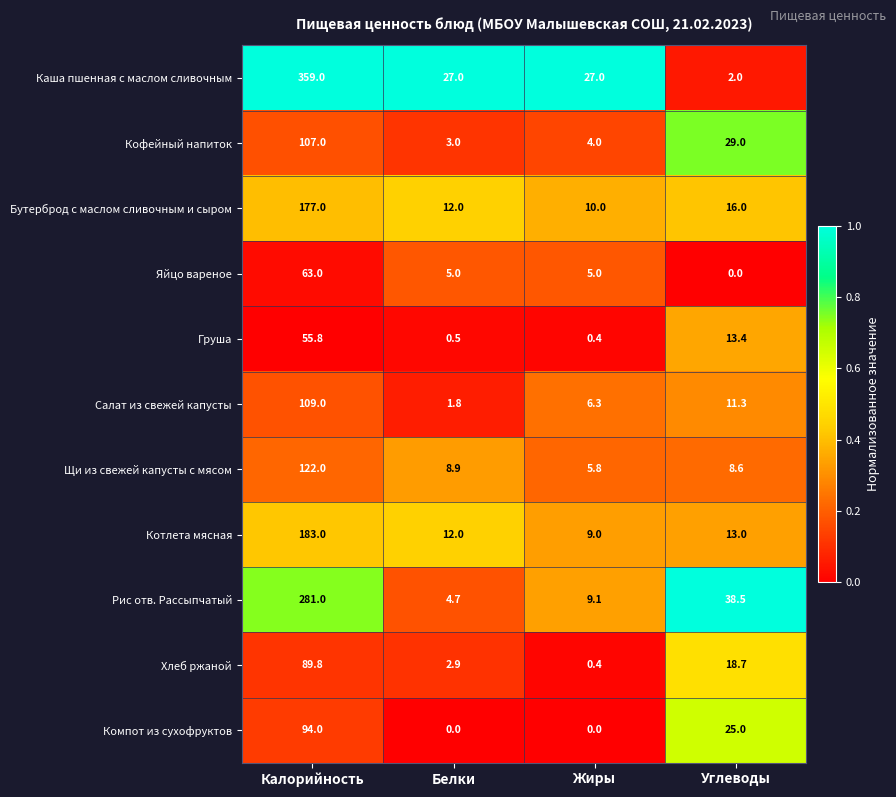

What is the sum of all Салат из свежей капусты values?

128.4